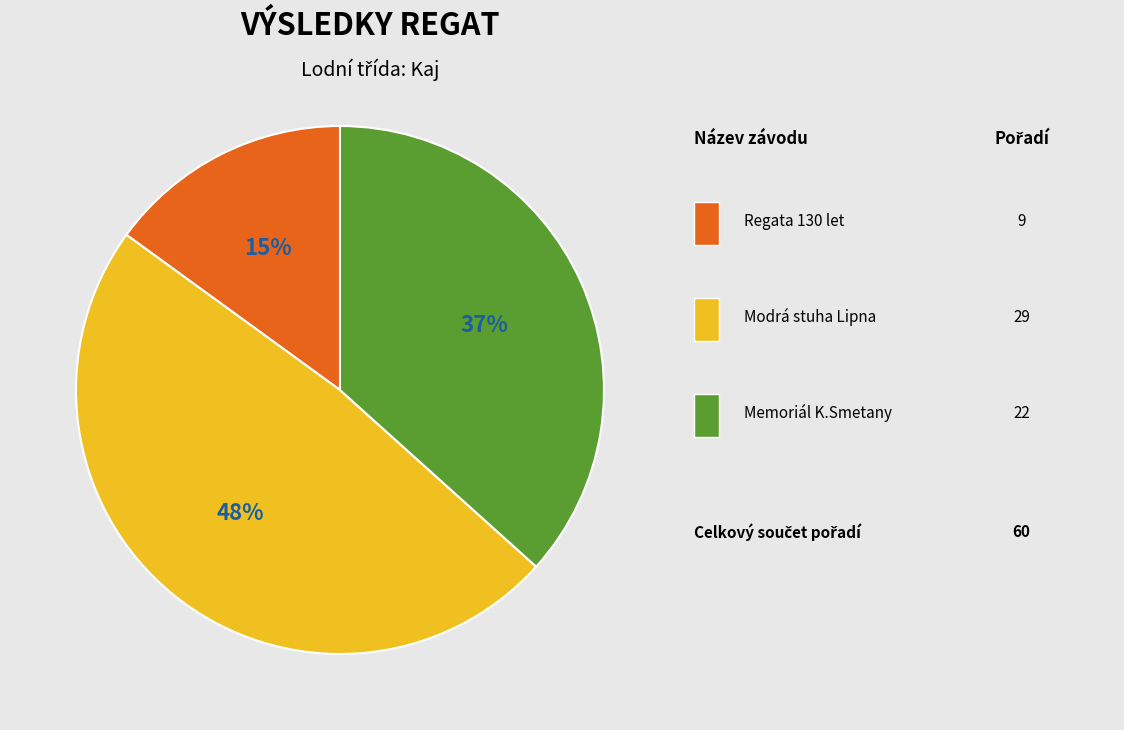

How many segments does this pie chart have?

3